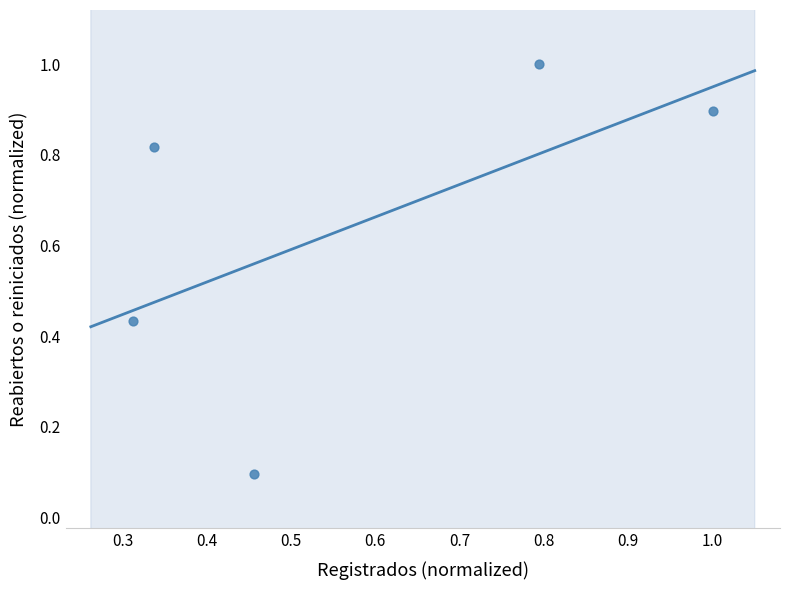

What is the range of X values (max minus min)?

0.7